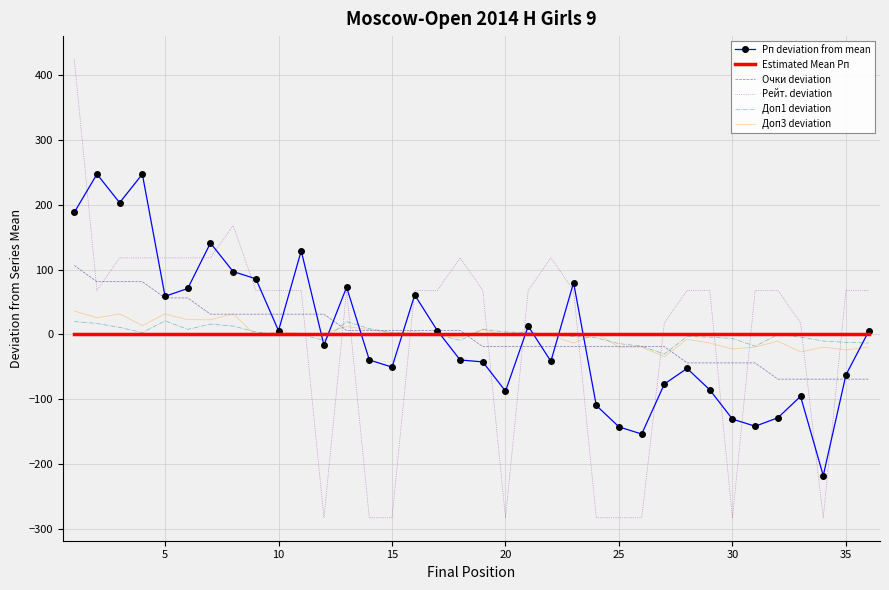

How many values in Рп deviation from mean are below zero?

19